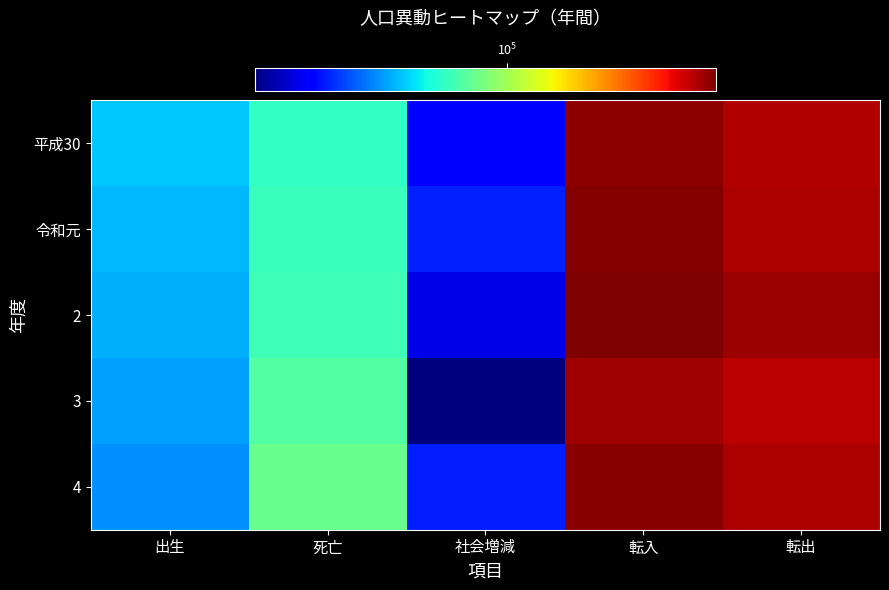

What is the greatest value displayed?

363567